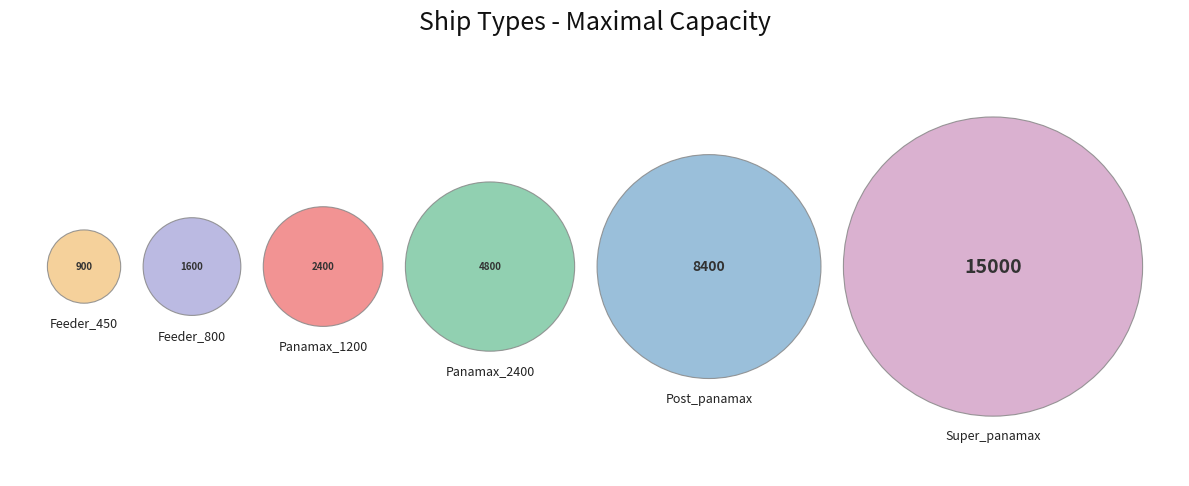

Count the number of slices in the pie.

6